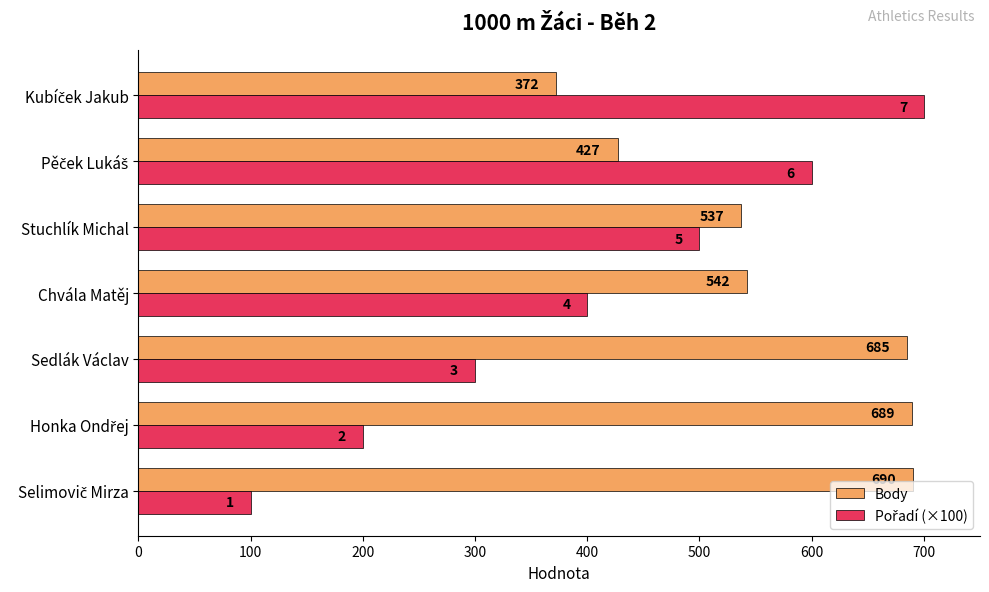

How many data points does each series have?

7